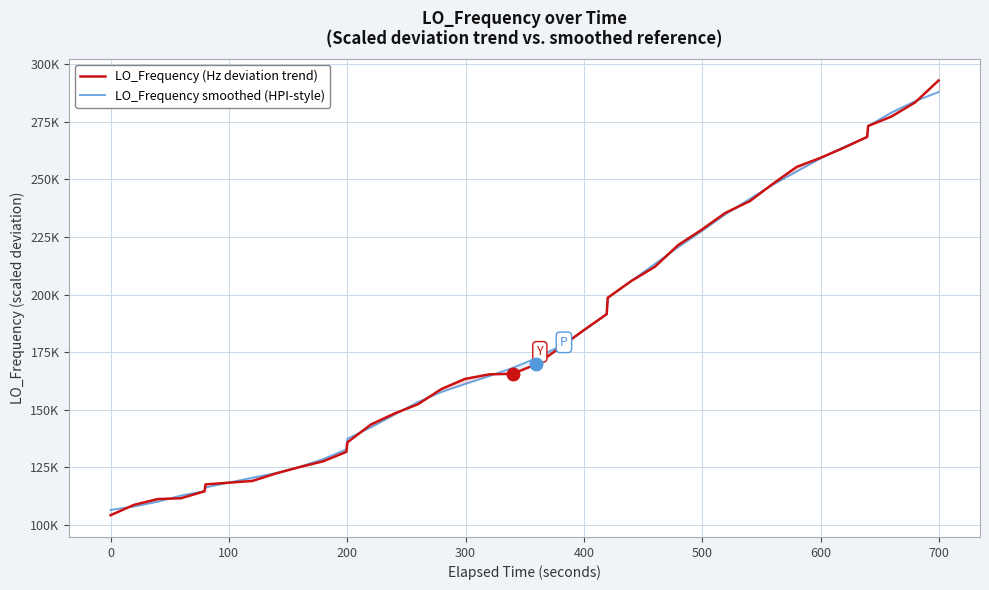

What is the minimum value shown in the chart?

104250.0